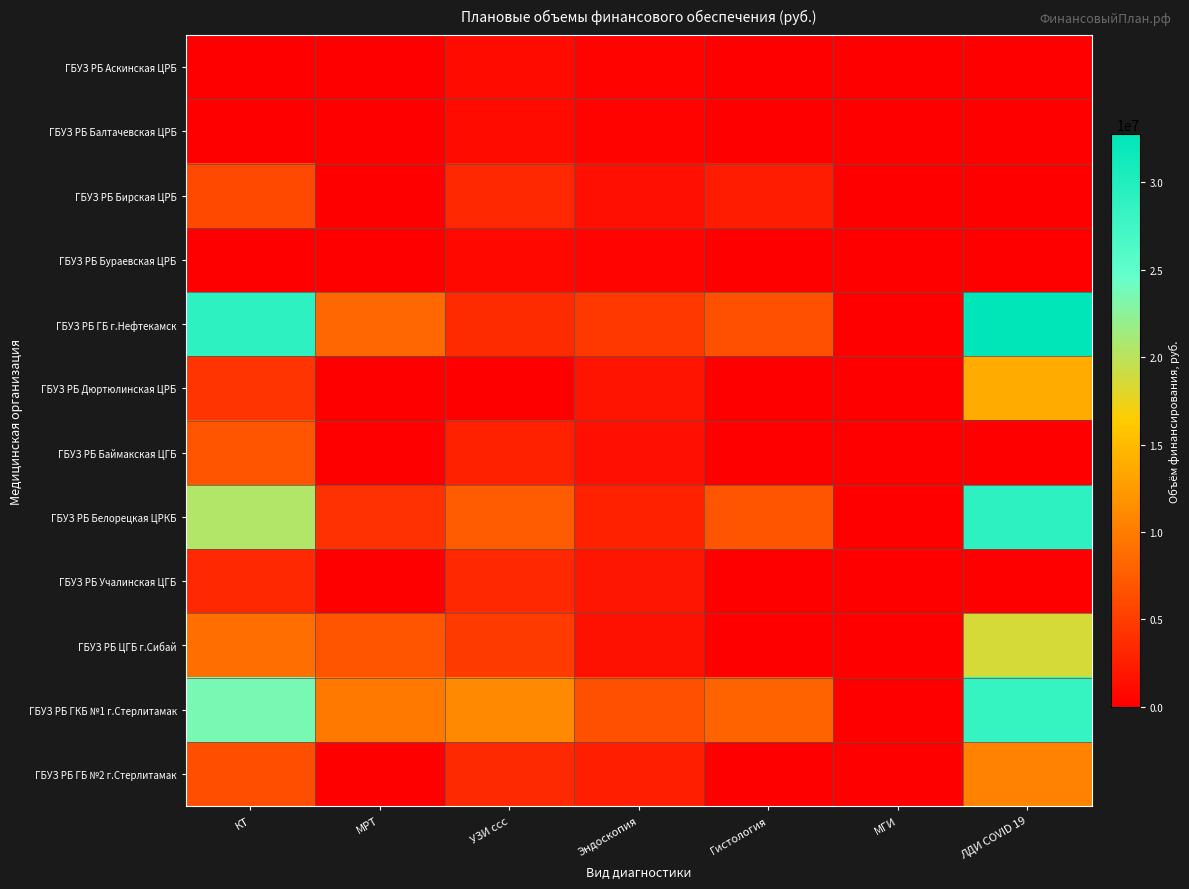

List the series in order of their peak value, lowest first.

ГБУЗ РБ Бураевская ЦРБ, ГБУЗ РБ Аскинская ЦРБ, ГБУЗ РБ Балтачевская ЦРБ, ГБУЗ РБ Учалинская ЦГБ, ГБУЗ РБ Бирская ЦРБ, ГБУЗ РБ Баймакская ЦГБ, ГБУЗ РБ ГБ №2 г.Стерлитамак, ГБУЗ РБ Дюртюлинская ЦРБ, ГБУЗ РБ ЦГБ г.Сибай, ГБУЗ РБ ГКБ №1 г.Стерлитамак, ГБУЗ РБ Белорецкая ЦРКБ, ГБУЗ РБ ГБ г.Нефтекамск